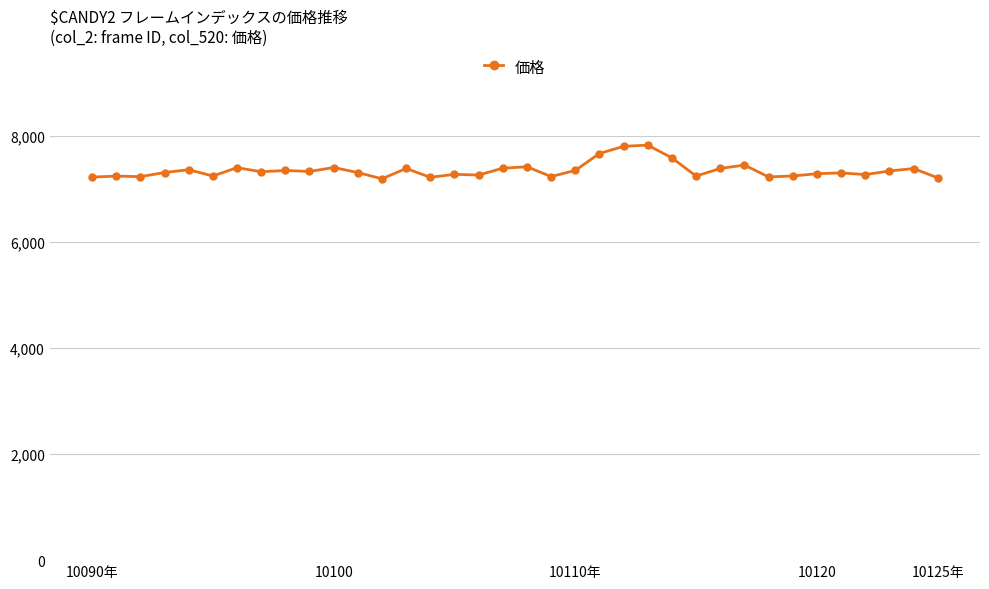

What is the maximum value shown in the chart?

7832